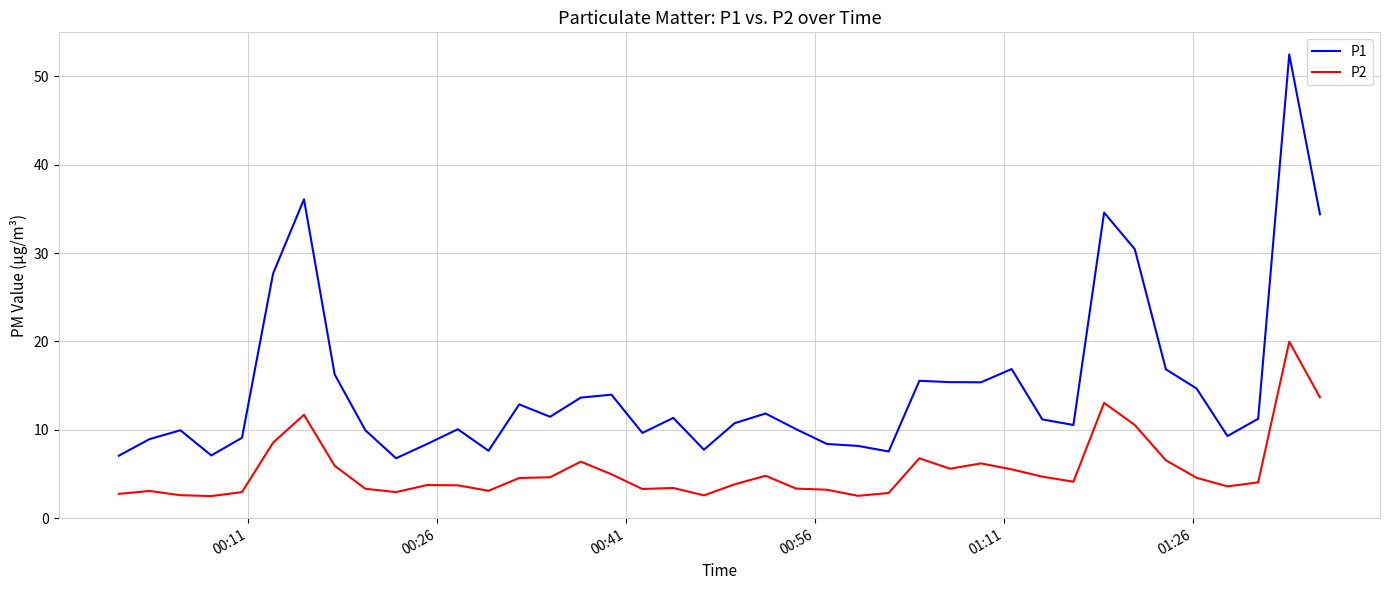

True or false: P2 and P1 cross at least once.

False